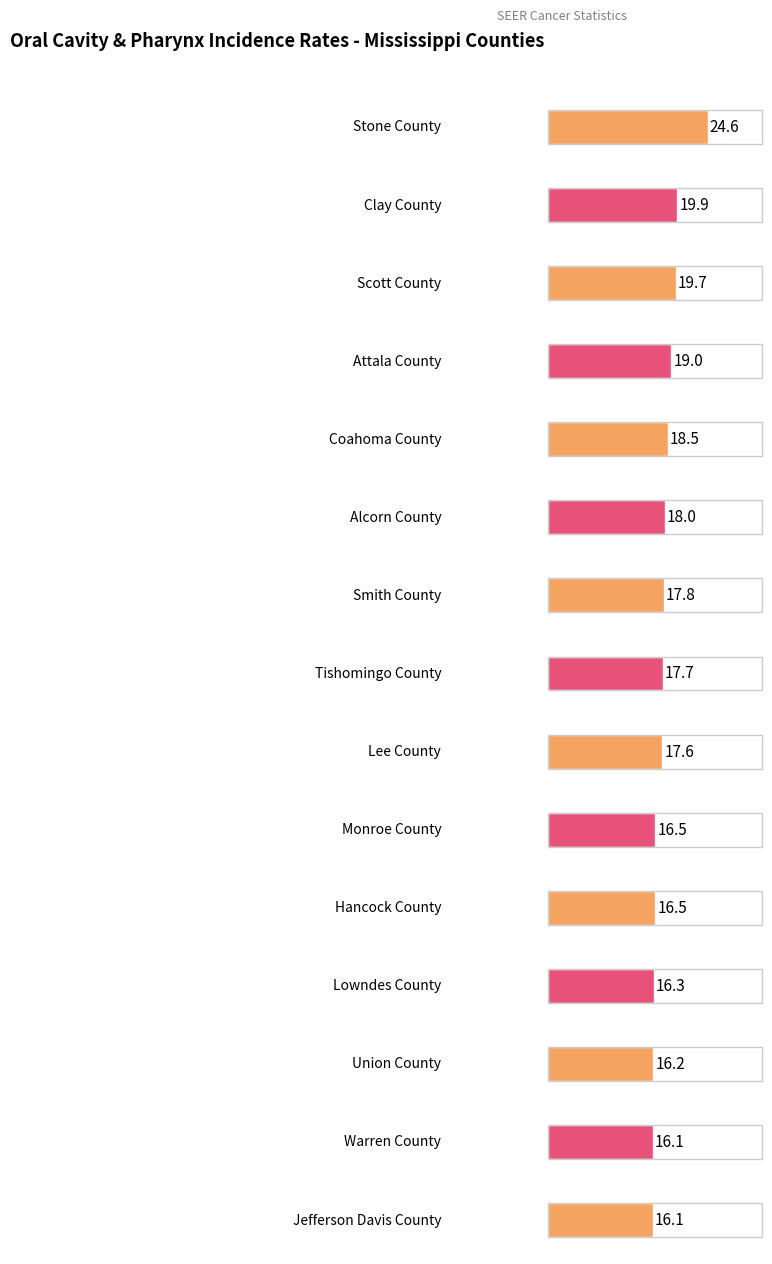

Where is the data nearest to the value 20?

Clay County